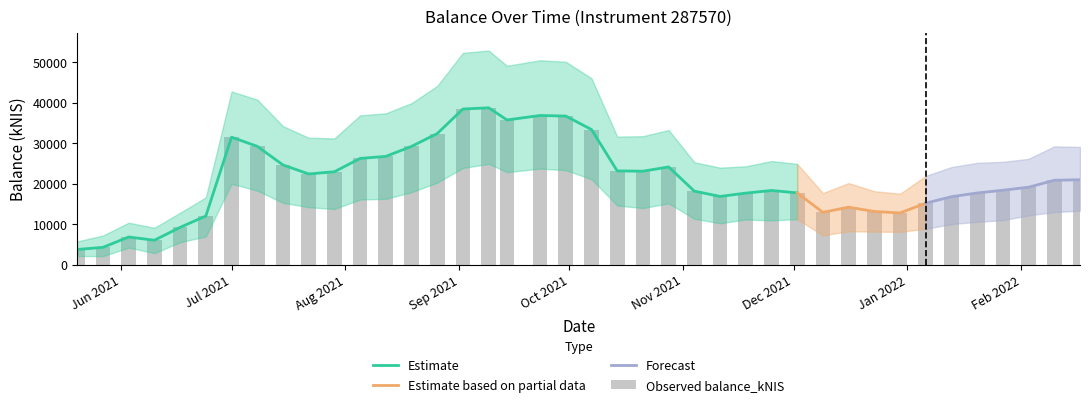

The chart shows a value of 6914.4 at 2021-05-27. True or false?

False